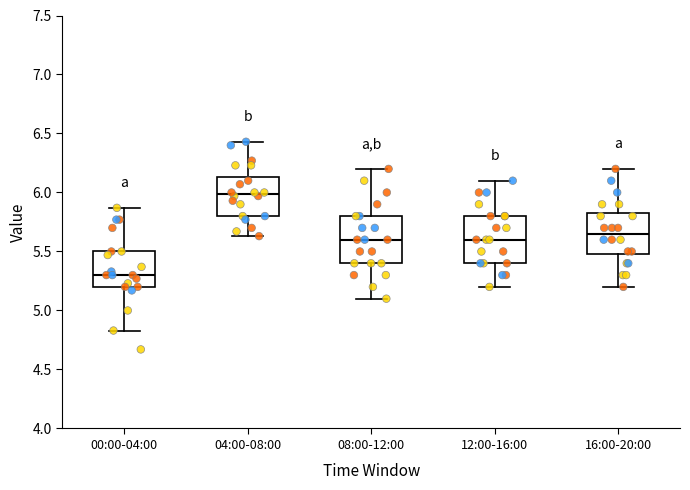

Reading left to right, transcribe this box plot: for each box, give where its median line is, the range the box spans, and where its two whiskers end, as read against the y-axis. The values are not printed on the chart, so give them approximately, as read against the axis.

00:00-04:00: median 5.30, box 5.20 to 5.50, whiskers 4.85 to 5.85
04:00-08:00: median 6.00, box 5.80 to 6.15, whiskers 5.65 to 6.45
08:00-12:00: median 5.60, box 5.40 to 5.80, whiskers 5.10 to 6.20
12:00-16:00: median 5.60, box 5.40 to 5.80, whiskers 5.20 to 6.10
16:00-20:00: median 5.65, box 5.50 to 5.85, whiskers 5.20 to 6.20